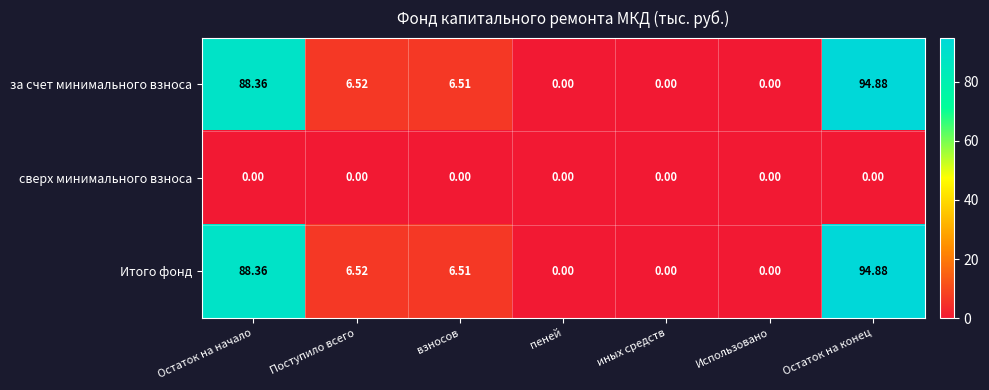

Count the number of categories in the chart.

7